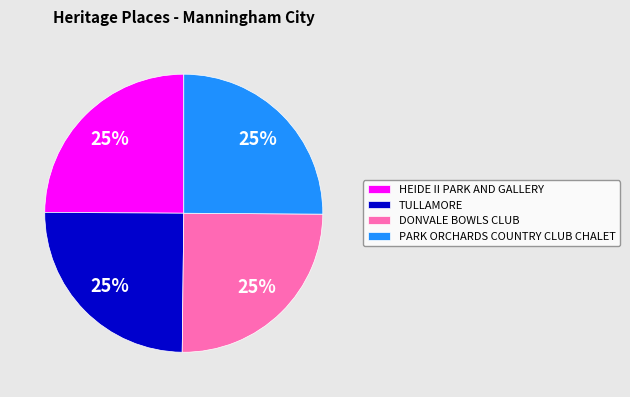

Is TULLAMORE the majority of the pie?

No